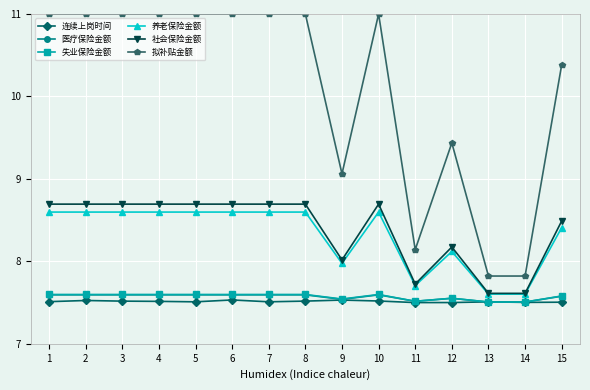

Which series has the largest total across all categories?

拟补贴金额